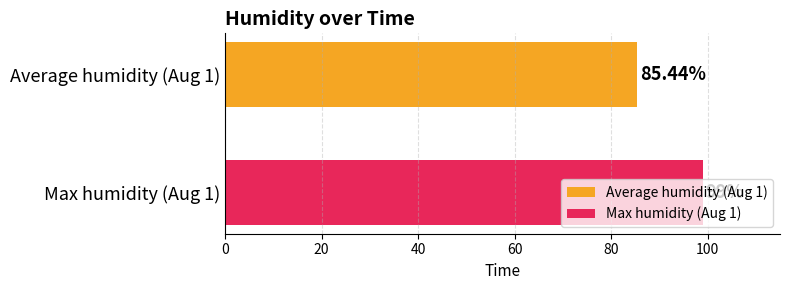

Which series has the widest spread of values?

Average humidity (Aug 1)